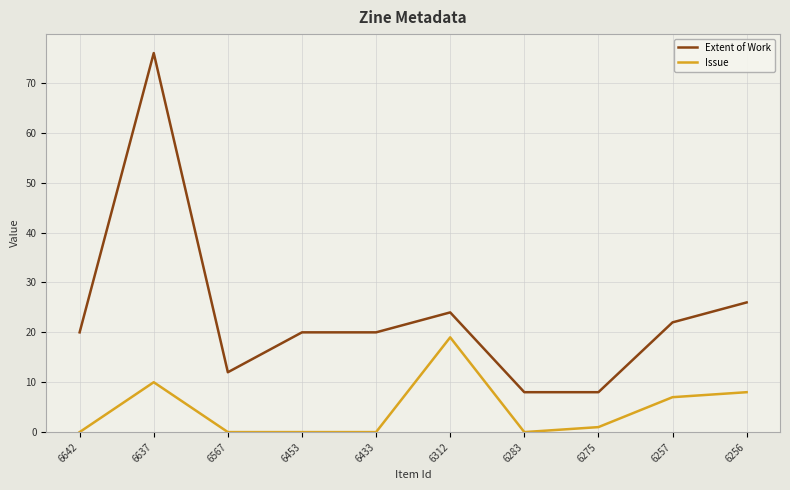

Is the value of Issue at 6433 greater than the value of Extent of Work at 6637?

No